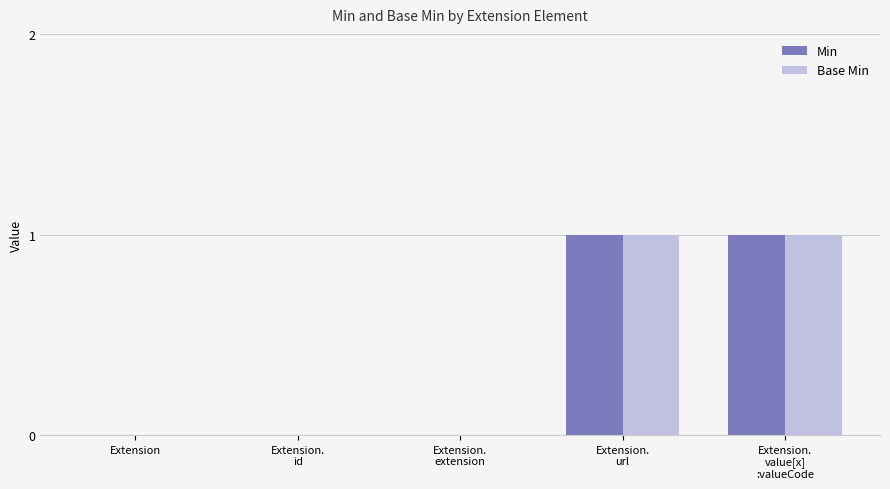

Is it true that Base Min equals -1 at Extension.
extension?

False